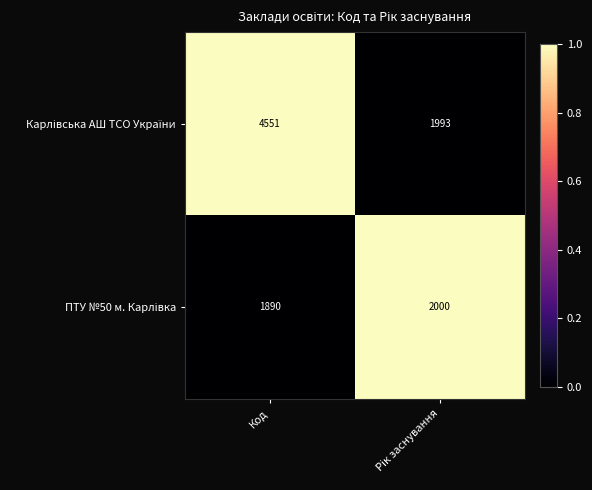

Count the number of categories in the chart.

2